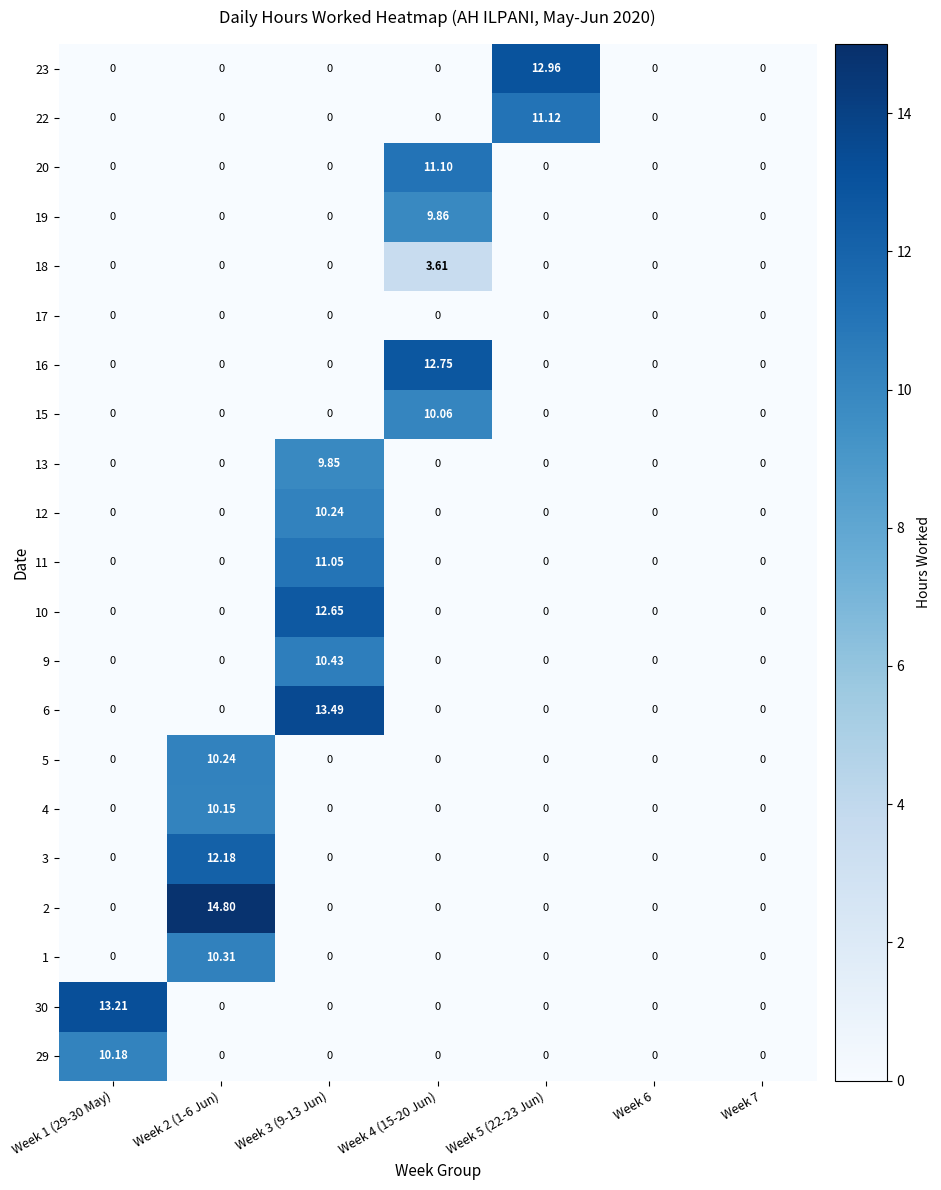

Is the value of 23 at Week 7 greater than the value of 29 at Week 1 (29-30 May)?

No